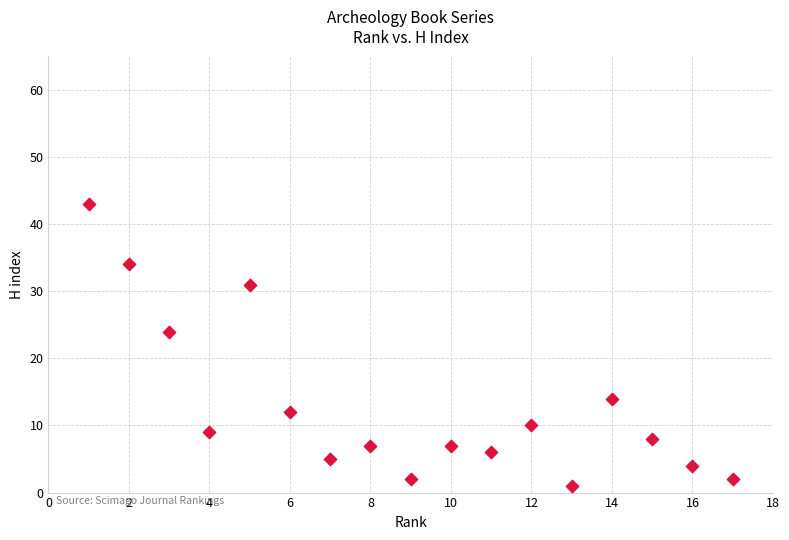

What Y value in the scatter plot is closest to 22?

24